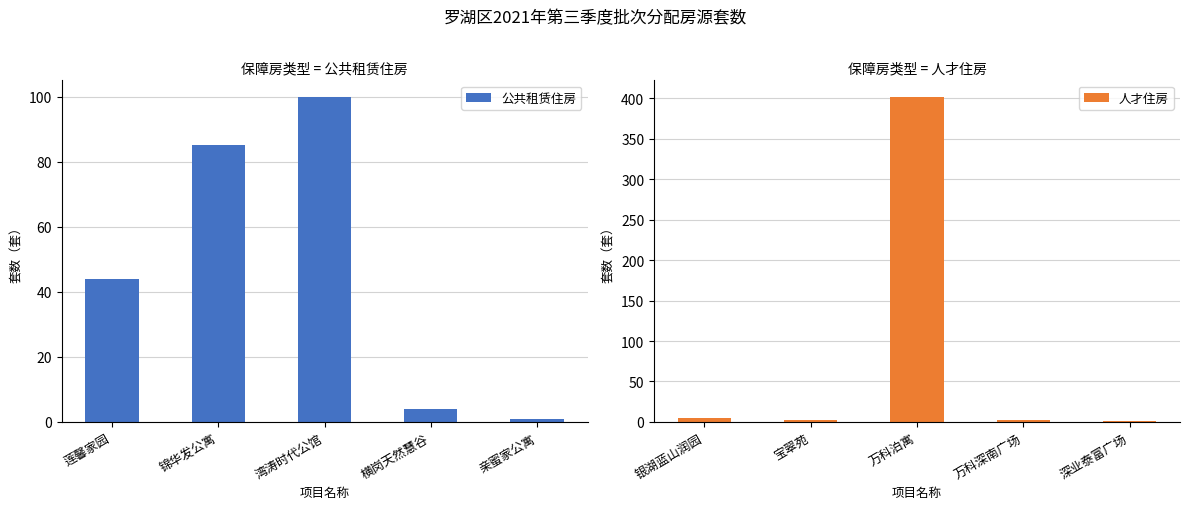

What is the difference between the 人才住房 values at 深业泰富广场 and 万科深南广场?

1